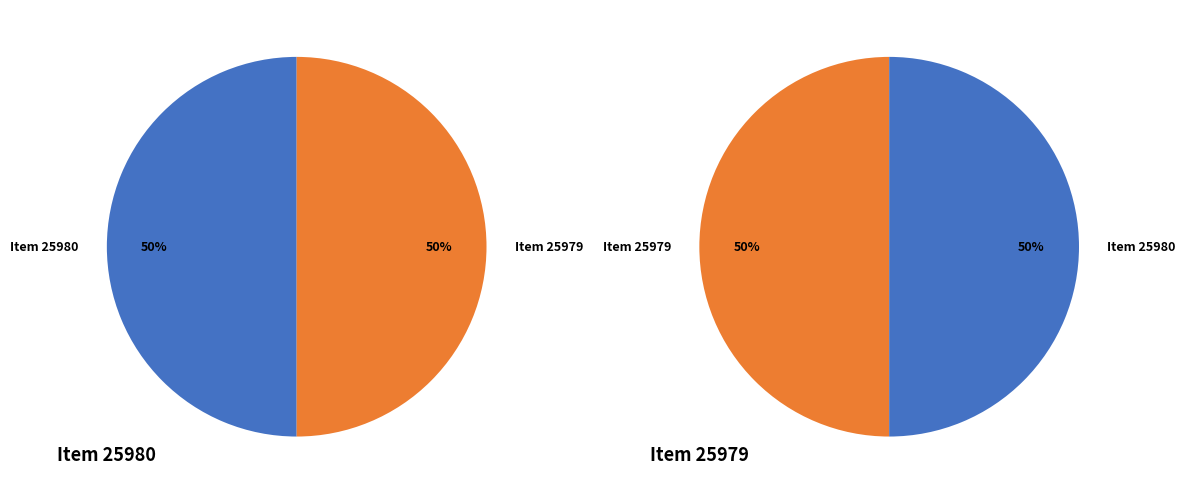

To the nearest percent, what is the combined percentage of Item 25979 and Item 25980?

100%